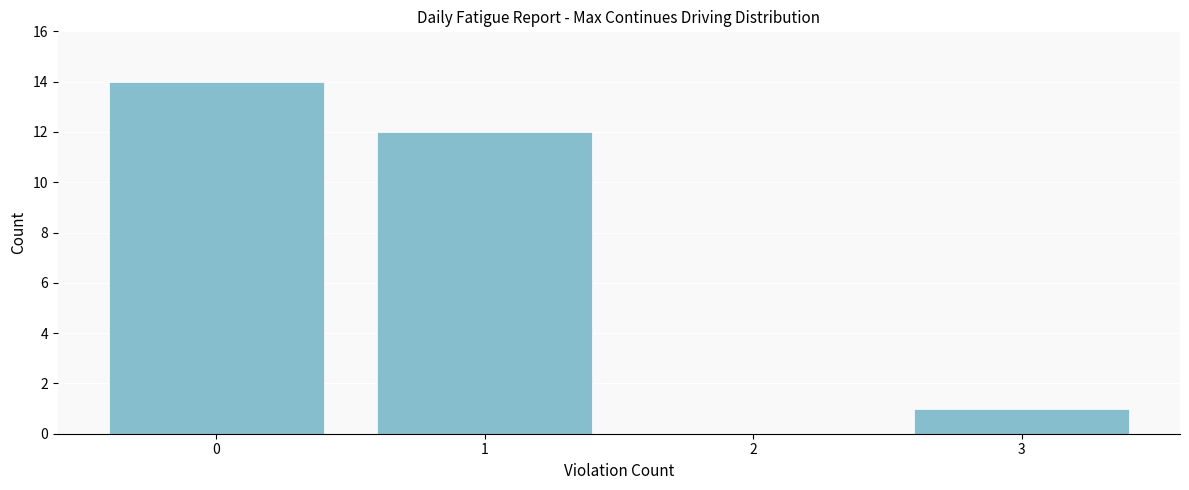

Reading left to right, what are all the values shown in this chart?

0=14	1=12	2=0	3=1